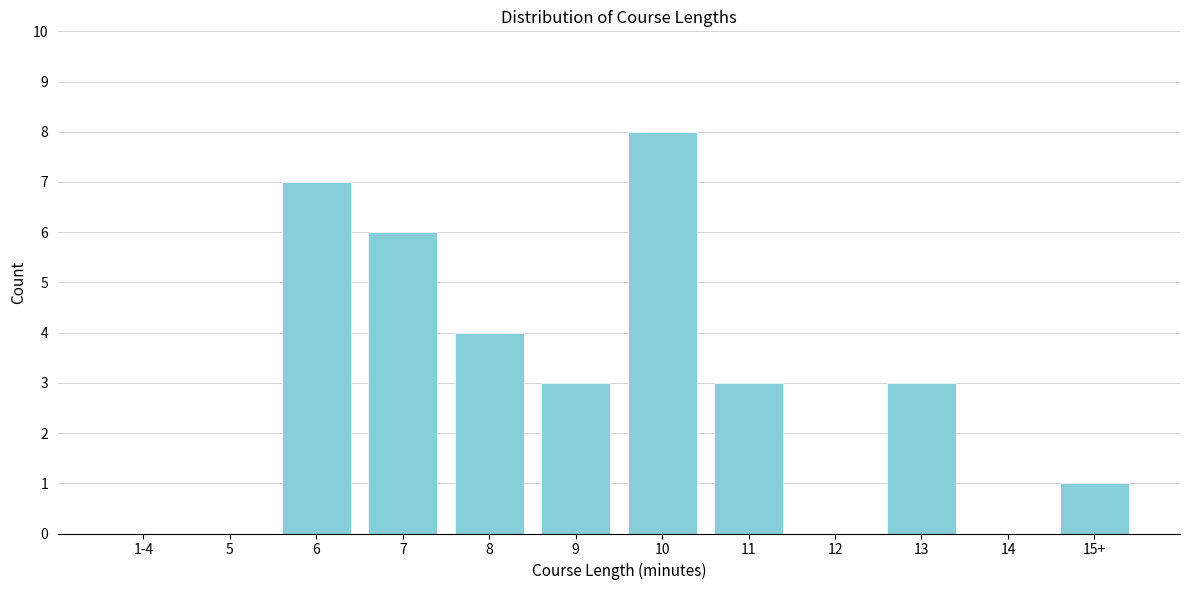

Reading left to right, extract all data points from this chart.

1-4=0	5=0	6=7	7=6	8=4	9=3	10=8	11=3	12=0	13=3	14=0	15+=1